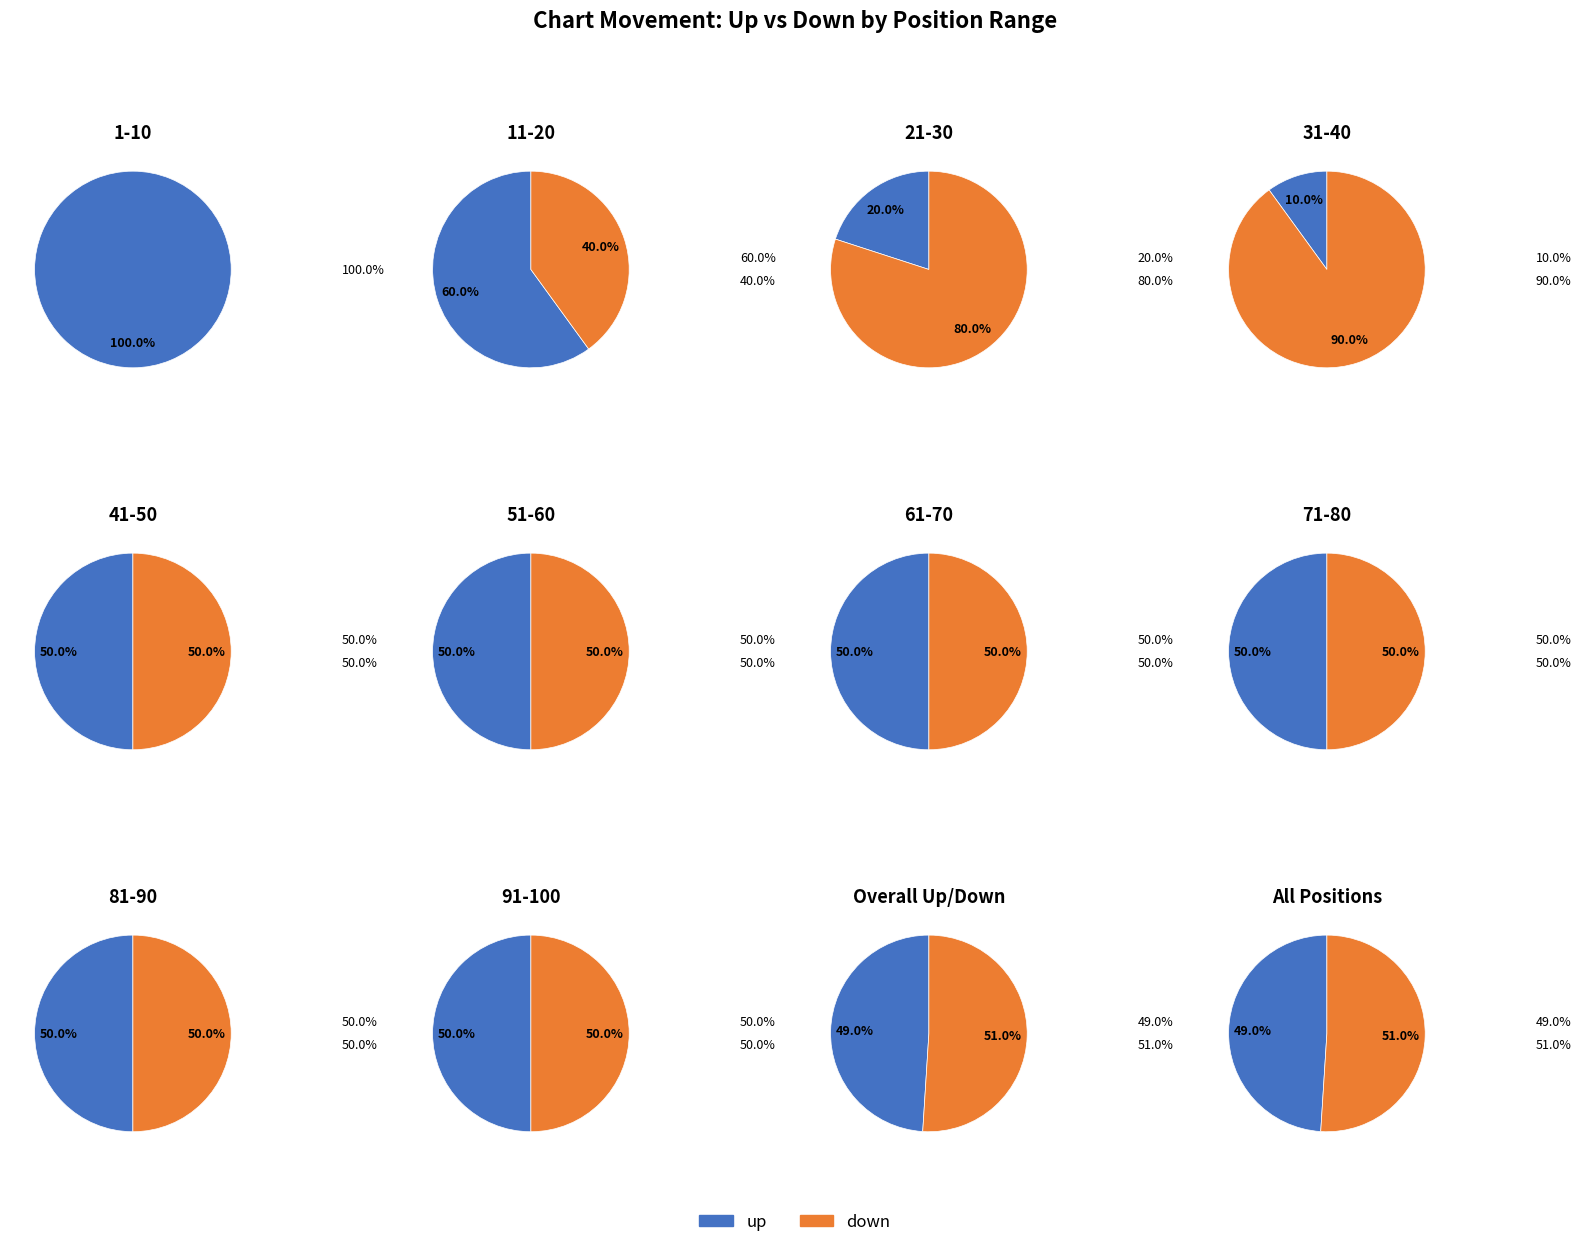

Which has a higher value, up or down?

up